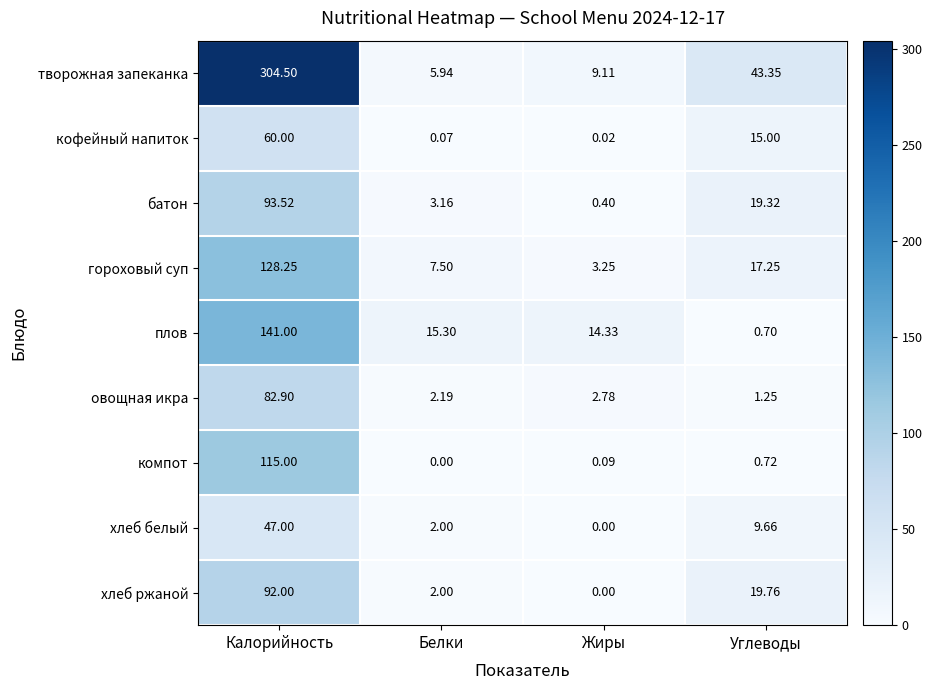

List the series in order of their peak value, highest first.

творожная запеканка, плов, гороховый суп, компот, батон, хлеб ржаной, овощная икра, кофейный напиток, хлеб белый